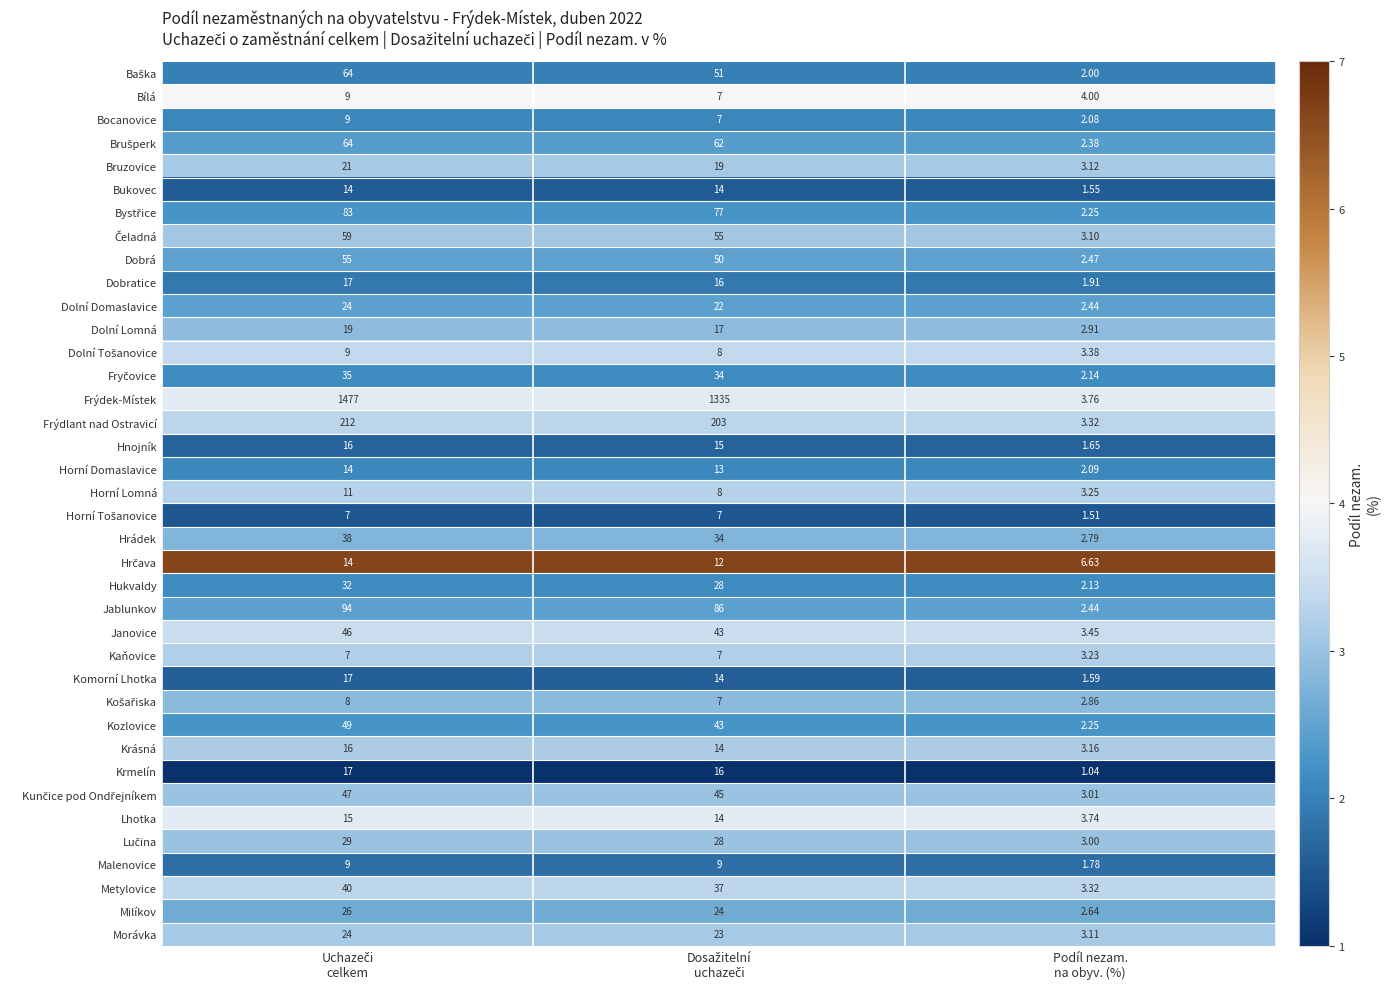

Which series has the largest total across all categories?

Frýdek-Místek